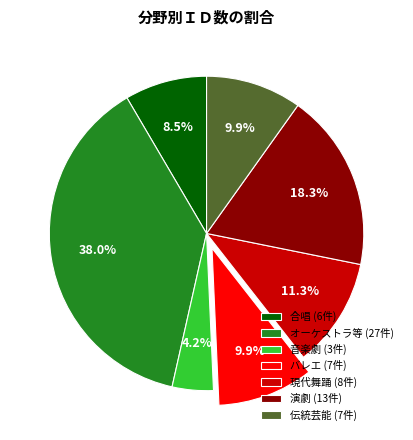

Is 現代舞踊 (8件) the majority of the pie?

No